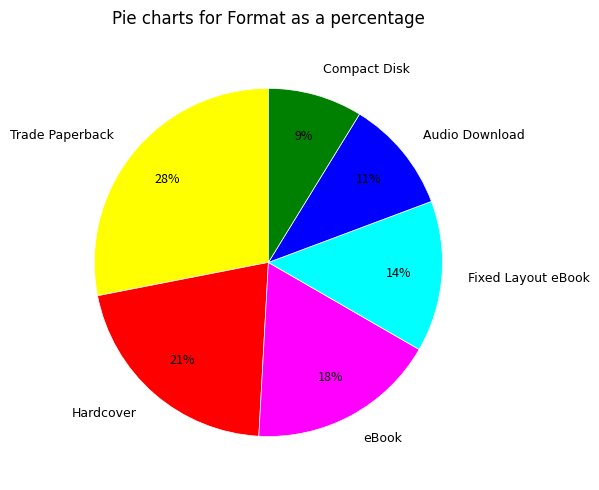

Is the sum of Hardcover and Fixed Layout eBook greater than half?

No